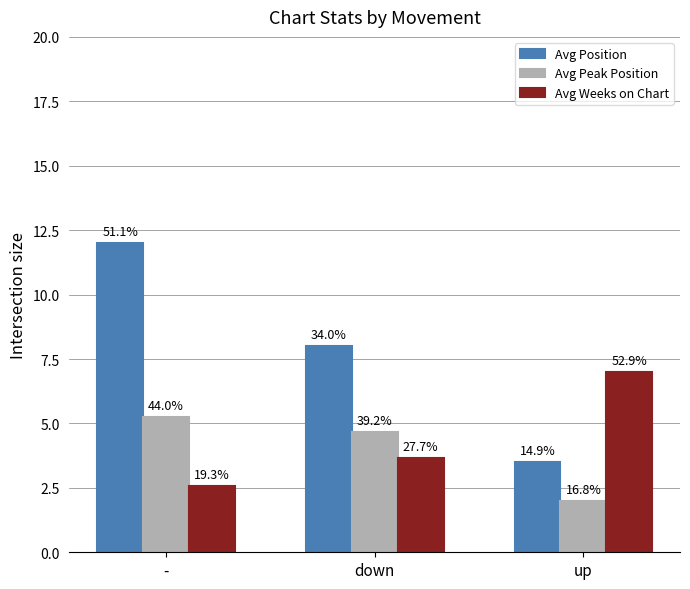

Between up and -, which is larger?

-